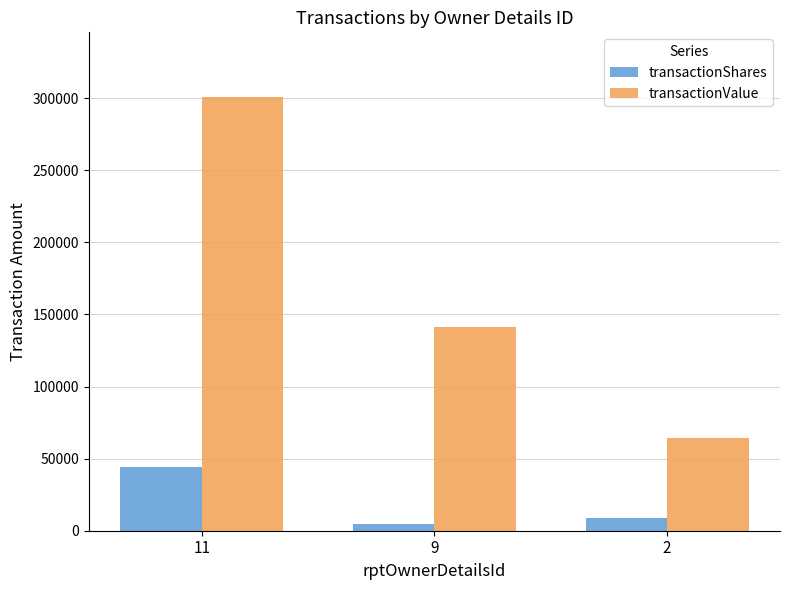

What are all the series names shown in the legend?

transactionShares, transactionValue